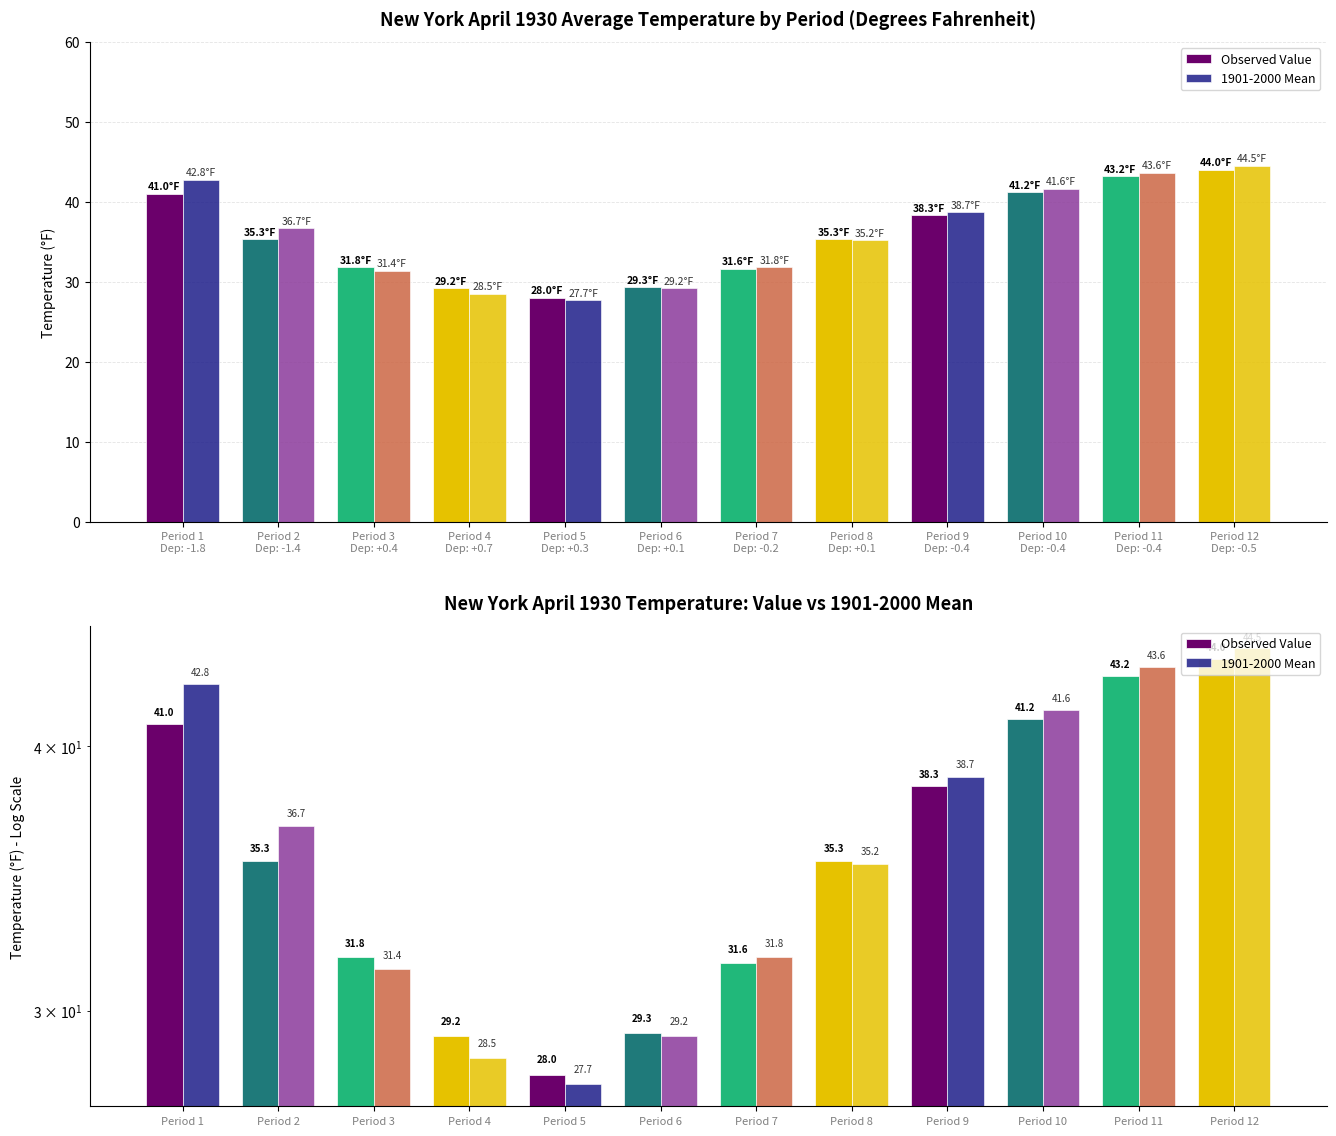

What is the difference between the maximum and minimum values in the 1901-2000 Mean series?

16.8